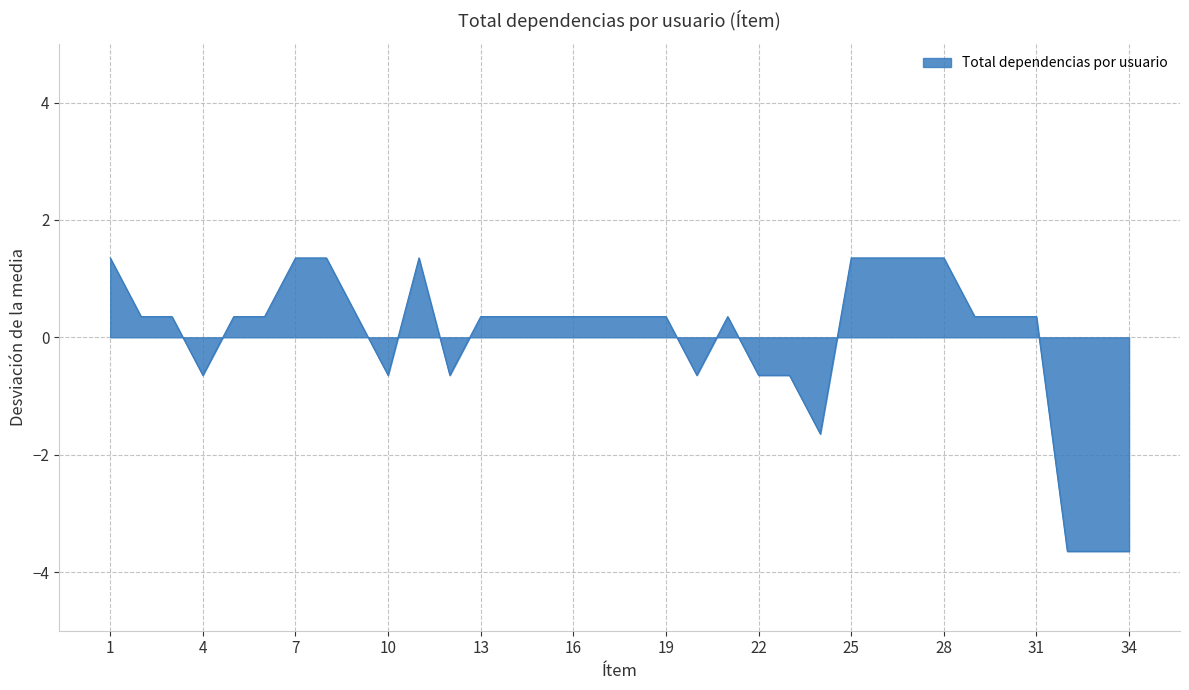

What is the greatest value displayed?

1.4